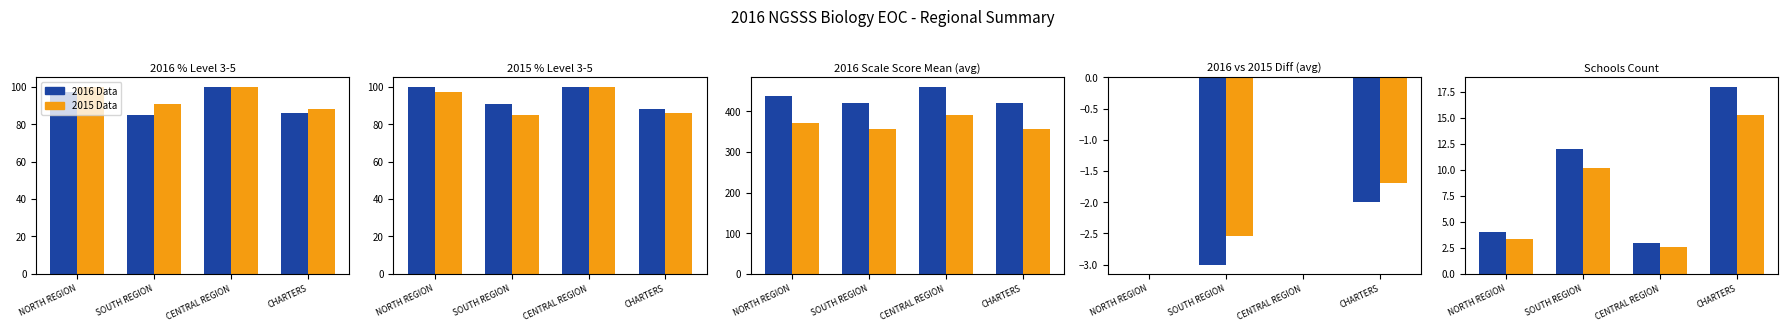

What is the difference between the maximum and minimum values in the Ref Value series?

12.8